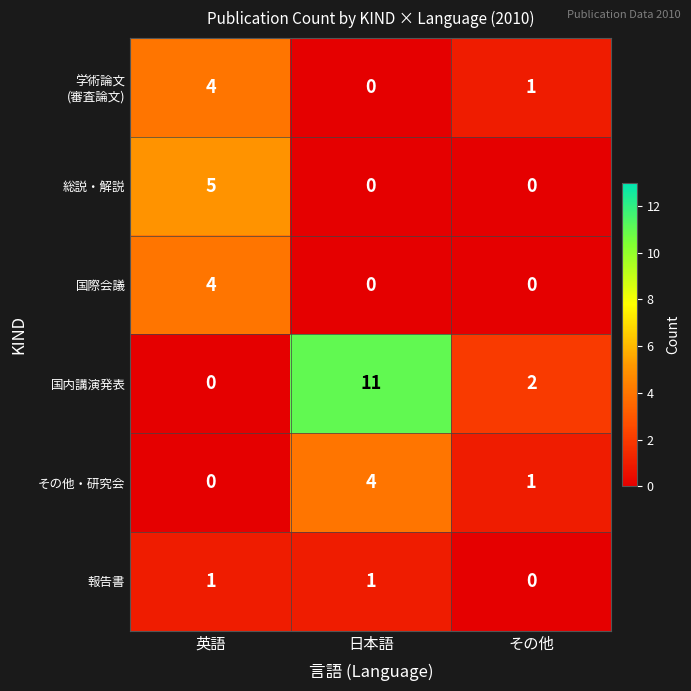

What is the difference between the 総説・解説 values at 日本語 and 英語?

5